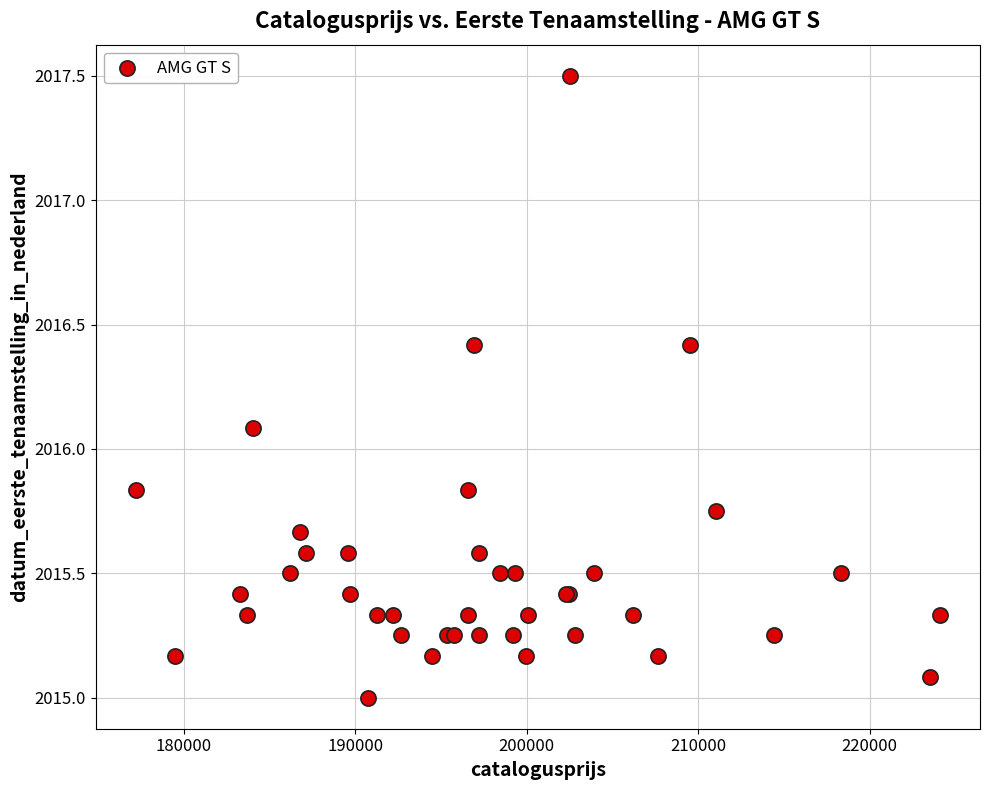

What Y value in the scatter plot is closest to 2016?

2016.1